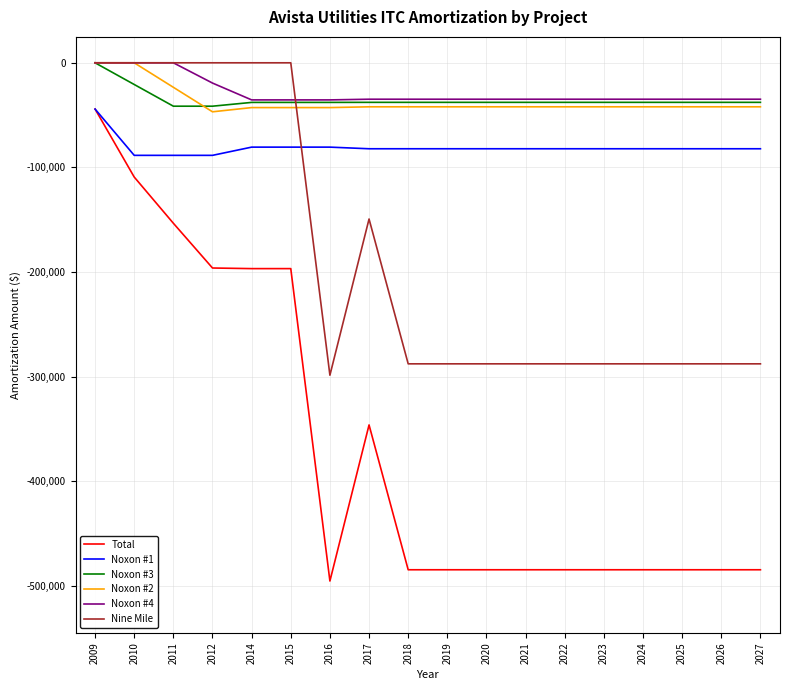

What is the maximum value for Noxon #1?

-44251